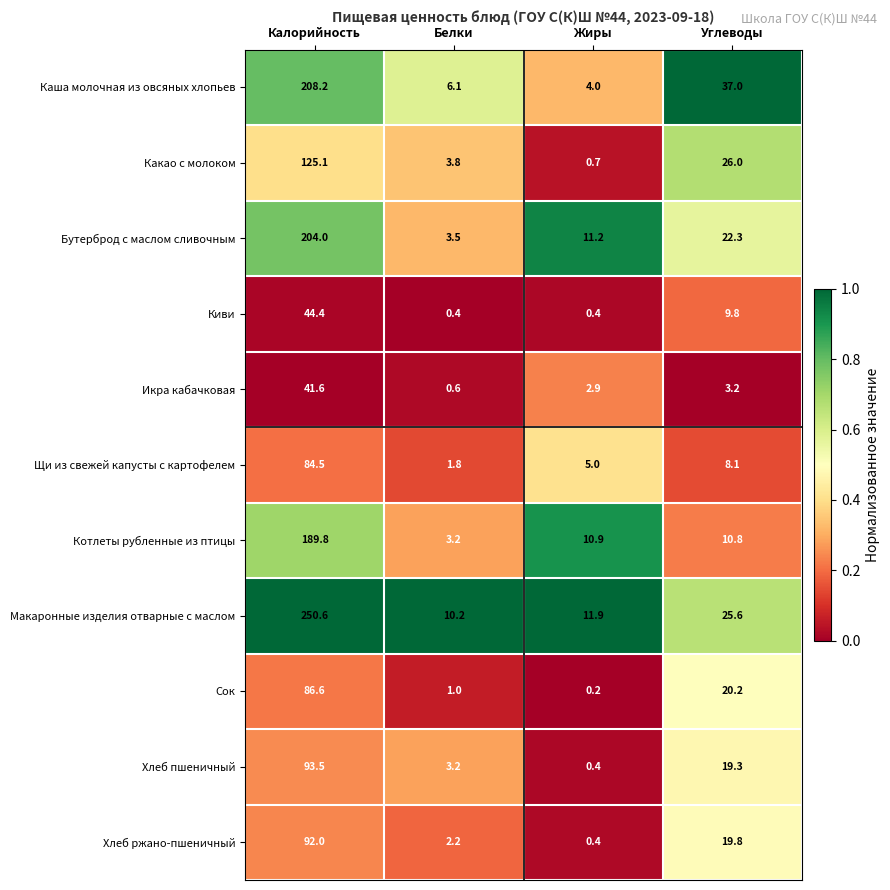

Count the number of data series in this chart.

11